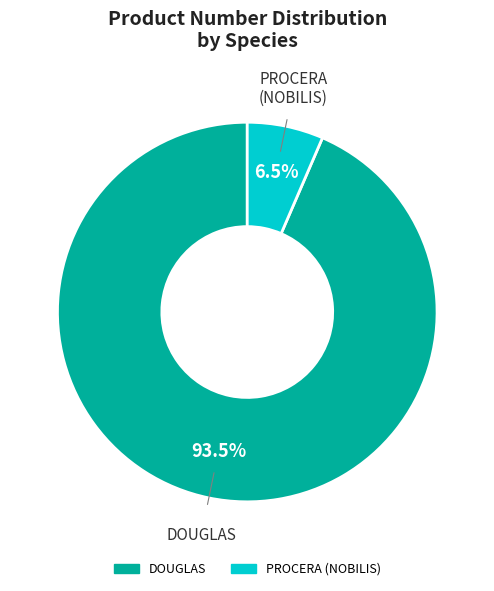

To the nearest percent, what is the average slice percentage?

50%